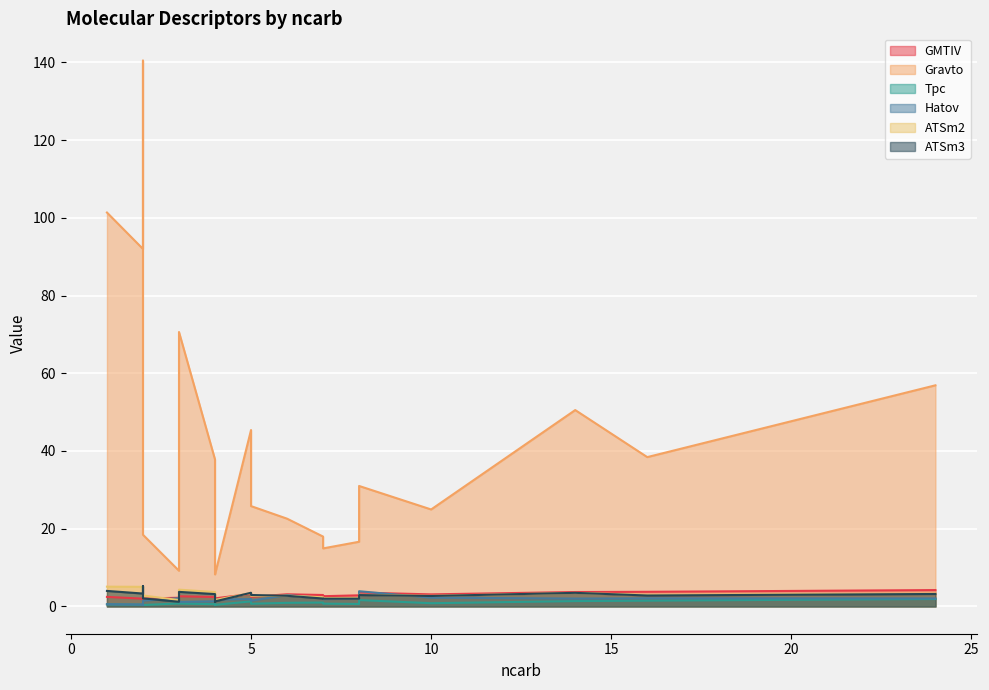

What is the total value across all series at 2?

103.3